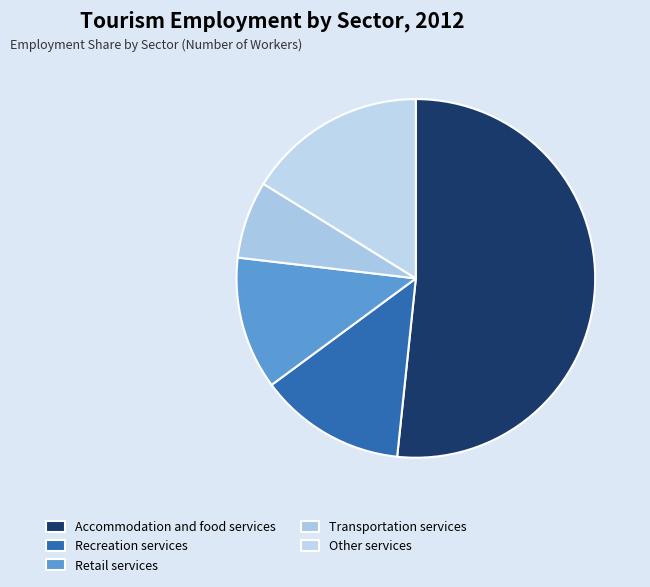

Which category has the smallest portion of the pie?

Transportation services